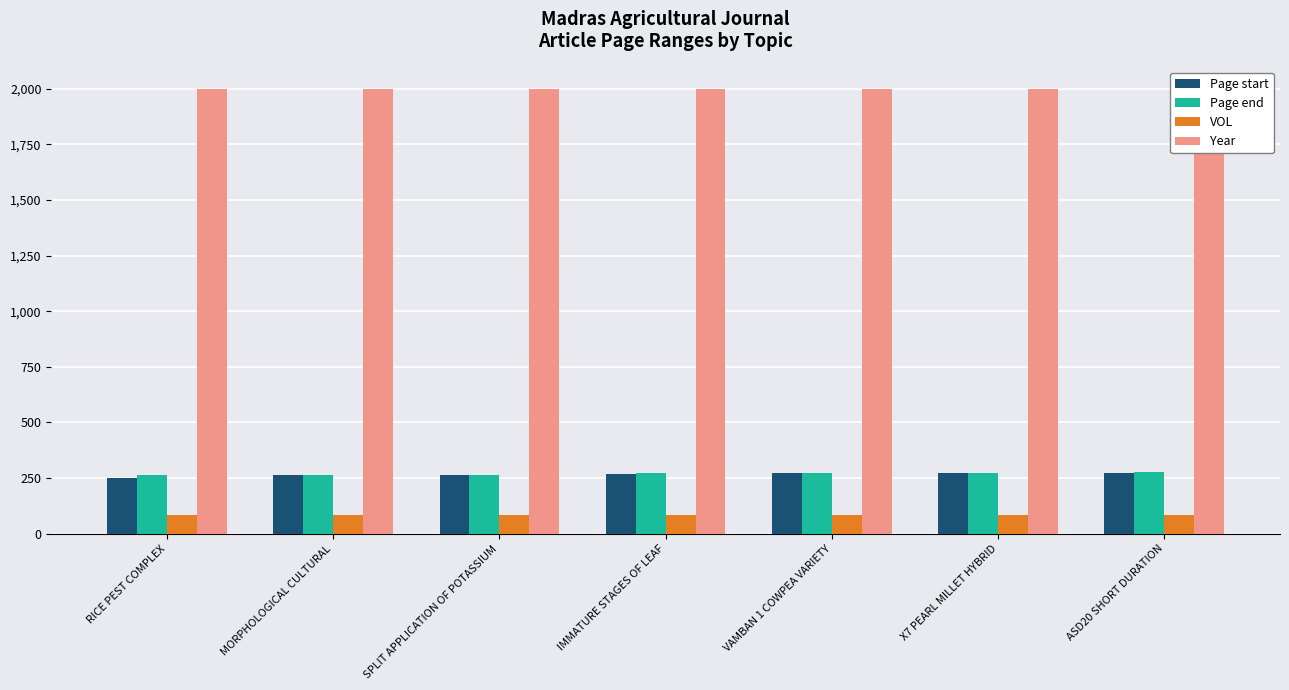

Reading left to right, what are all the values shown in this chart?

Page start: 249	262	265	267	271	272	274
Page end: 265	265	266	271	272	274	276
VOL: 84	84	84	84	84	84	84
Year: 1997	1997	1997	1997	1997	1997	1997